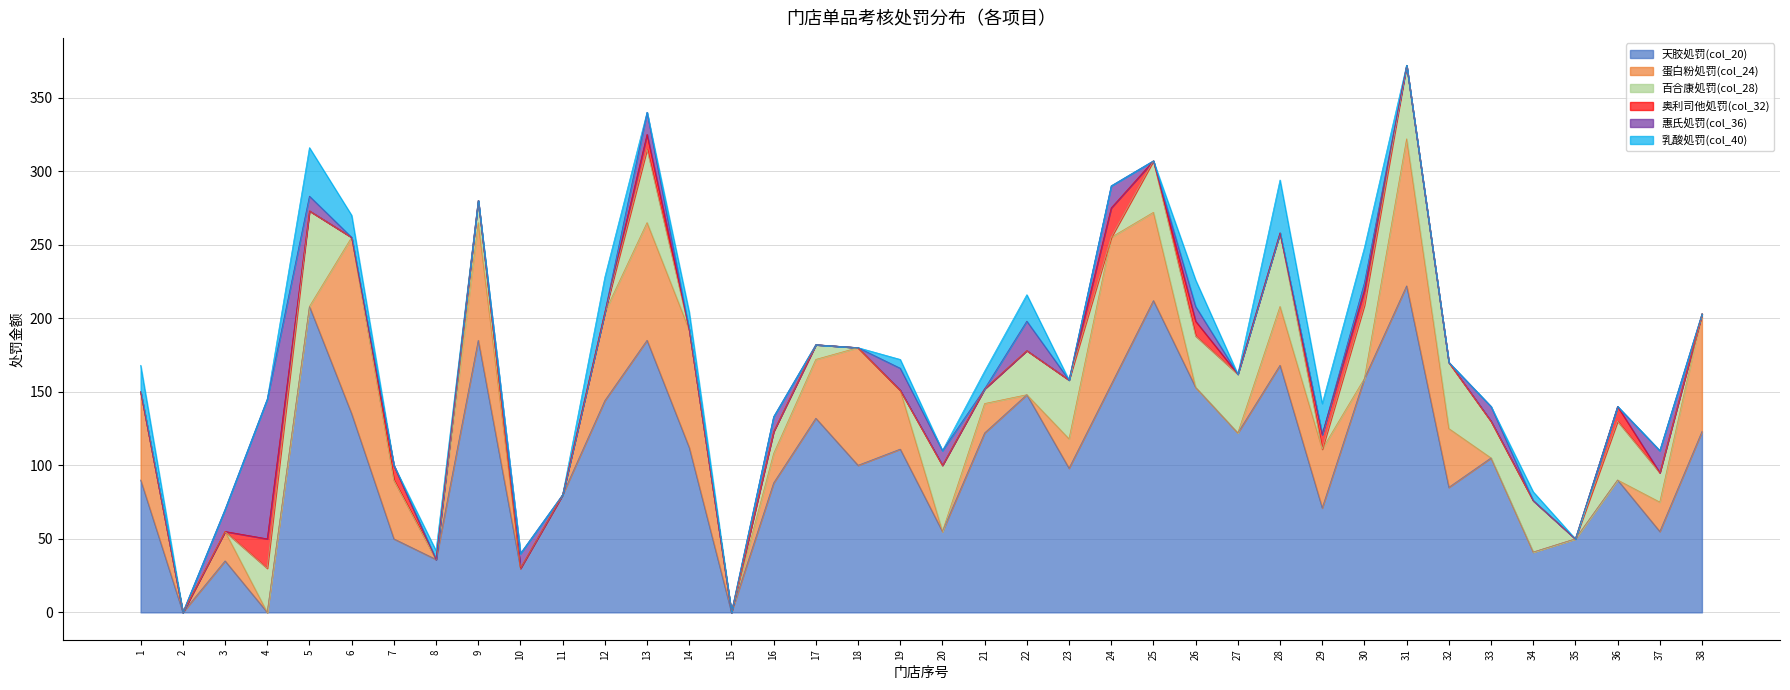

True or false: 天胶処罚(col_20) and 蛋白粉処罚(col_24) intersect in this chart.

False